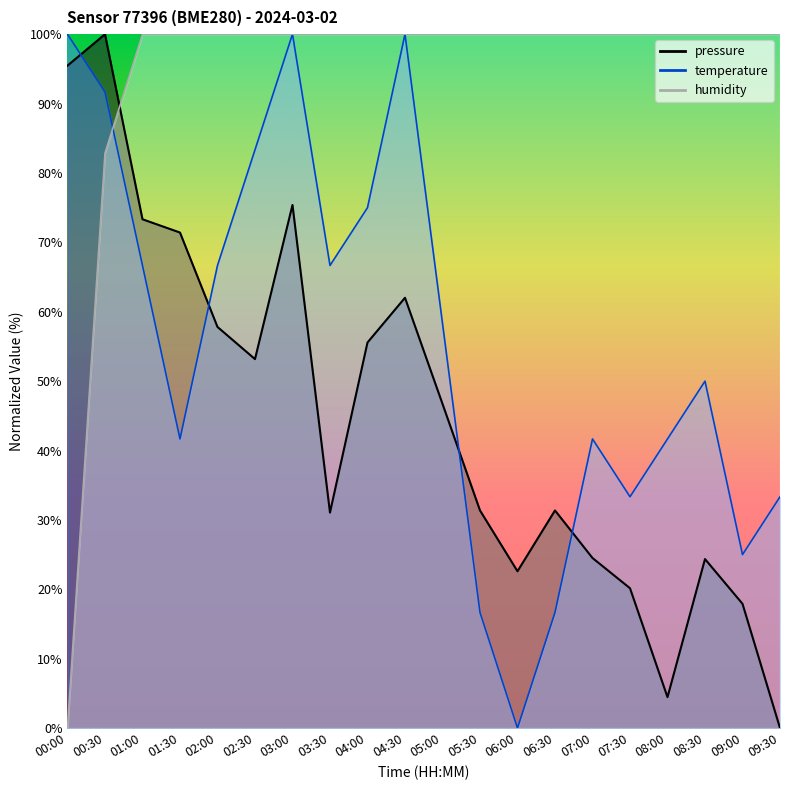

What is the sum of the temperature values at 00:00 and 01:00?

166.7